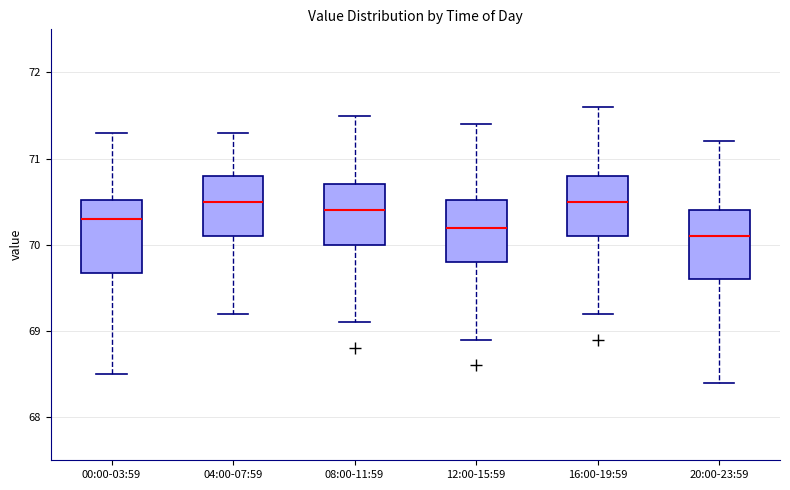

Which box's median line is the lowest?

20:00-23:59